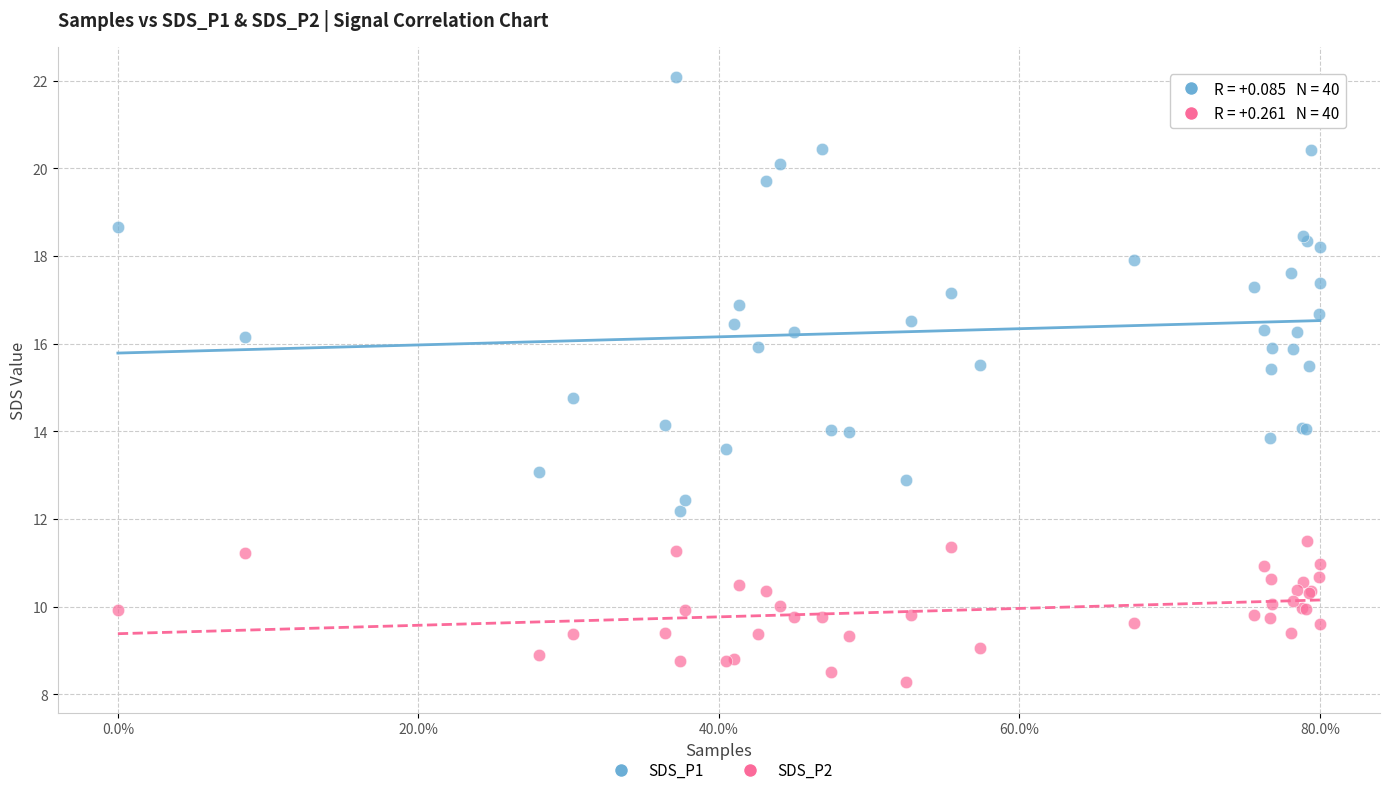

Which series has the widest spread of Y values?

SDS_P1